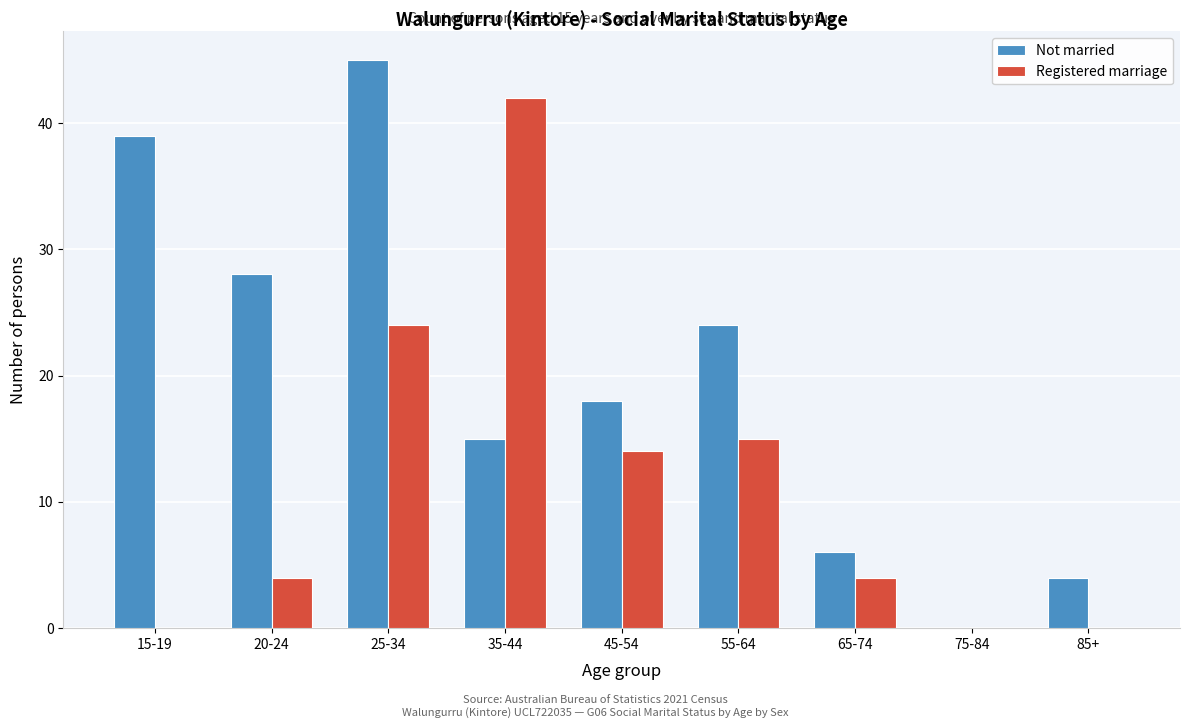

Reading right to left, list all the values displayed in this chart.

Not married: 85+=4	75-84=0	65-74=6	55-64=24	45-54=18	35-44=15	25-34=45	20-24=28	15-19=39
Registered marriage: 85+=0	75-84=0	65-74=4	55-64=15	45-54=14	35-44=42	25-34=24	20-24=4	15-19=0